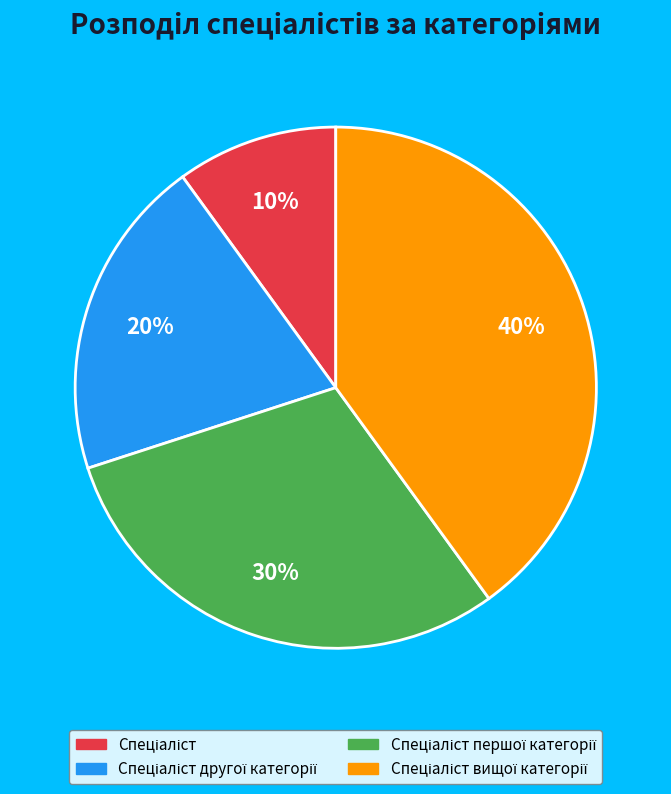

Does any single category account for the majority?

No